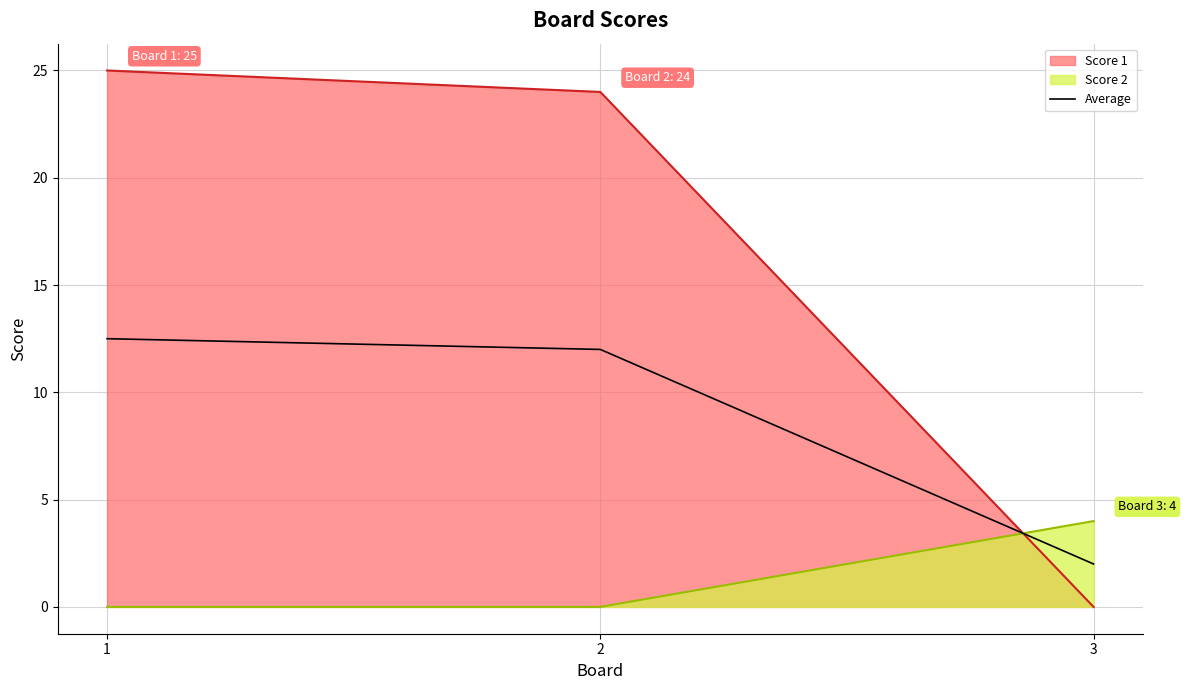

Which category has the lowest value across all series?

3